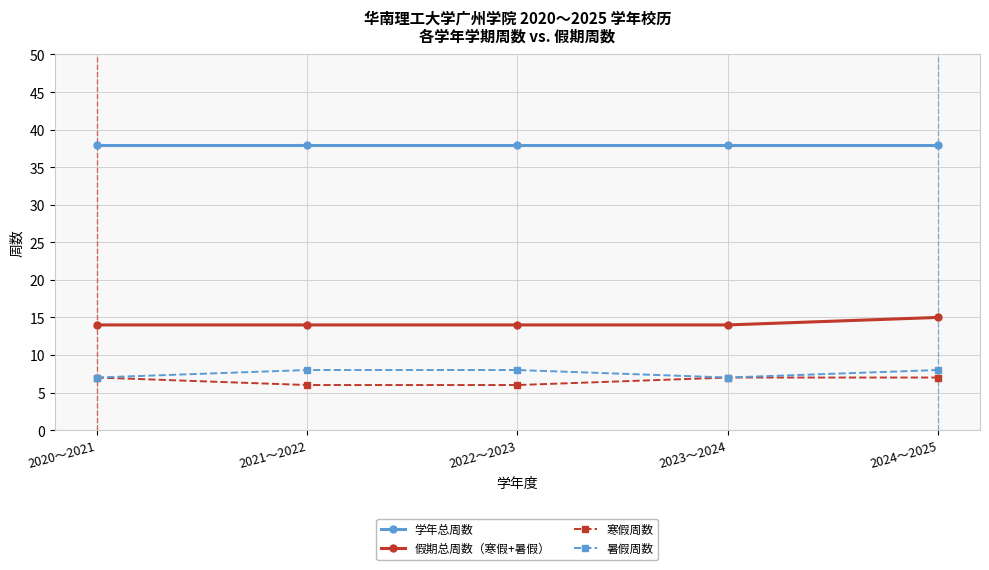

True or false: 假期总周数（寒假+暑假） and 暑假周数 intersect in this chart.

False